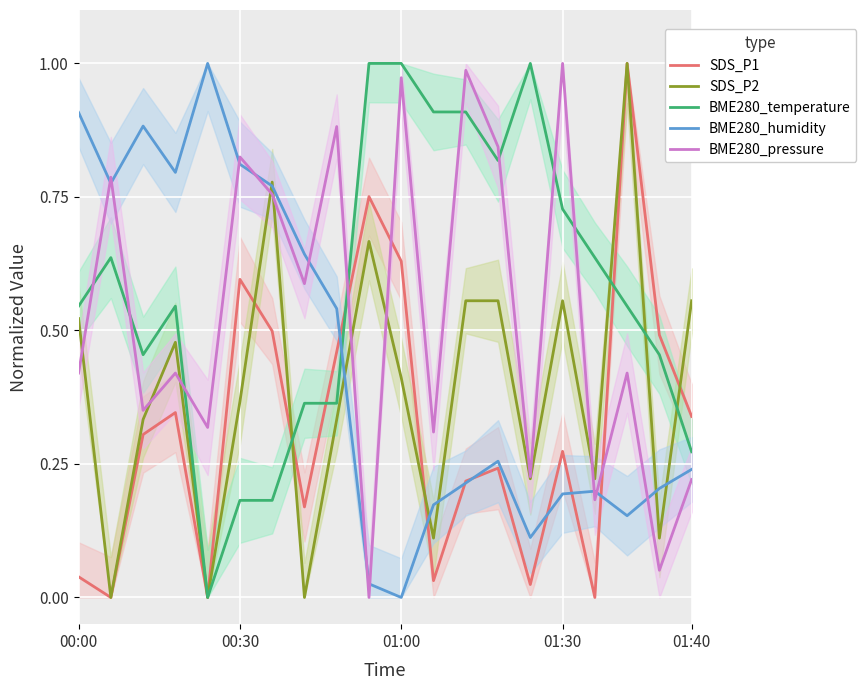

What is the label of the 14th point from the right?

6